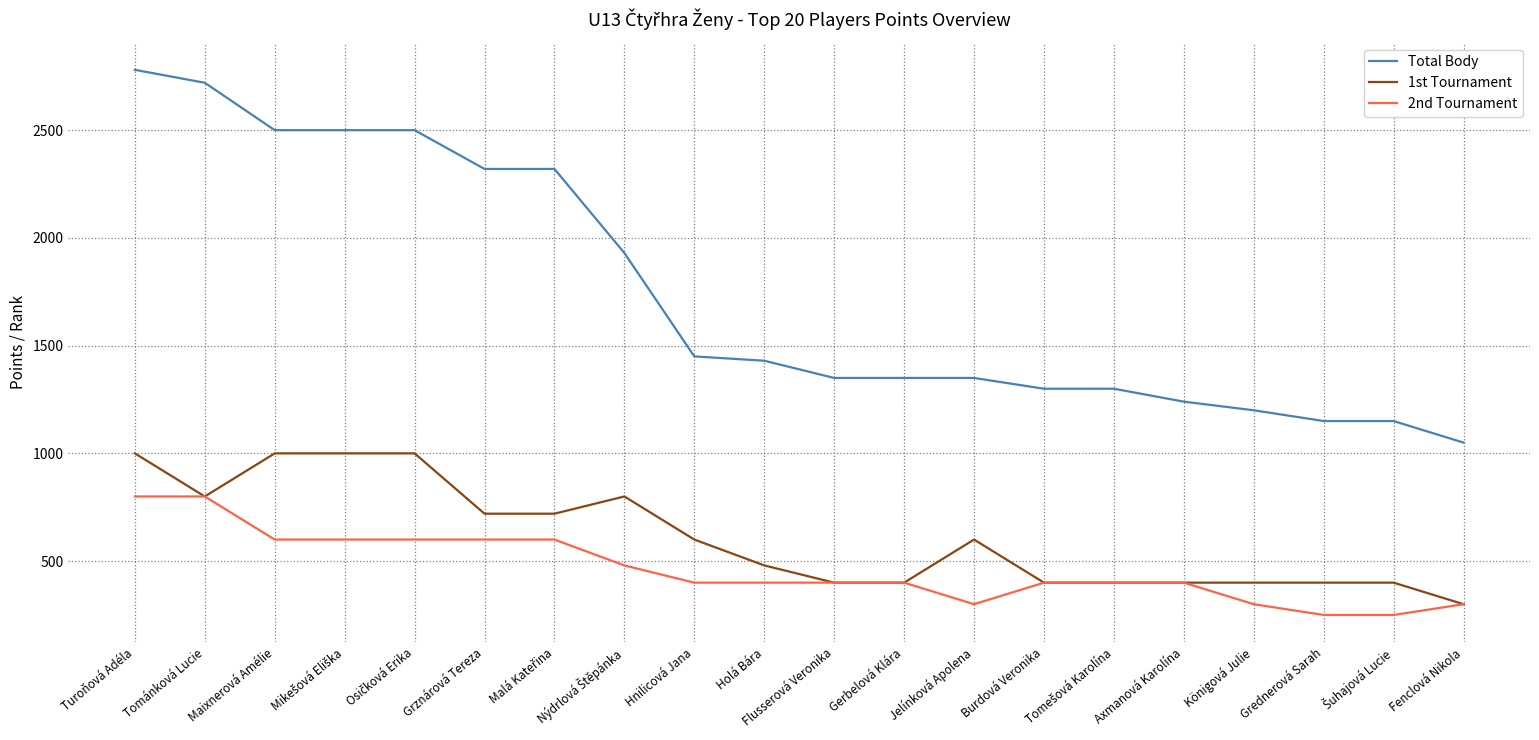

What is the total value across all series at Maixnerová Amélie?

4100